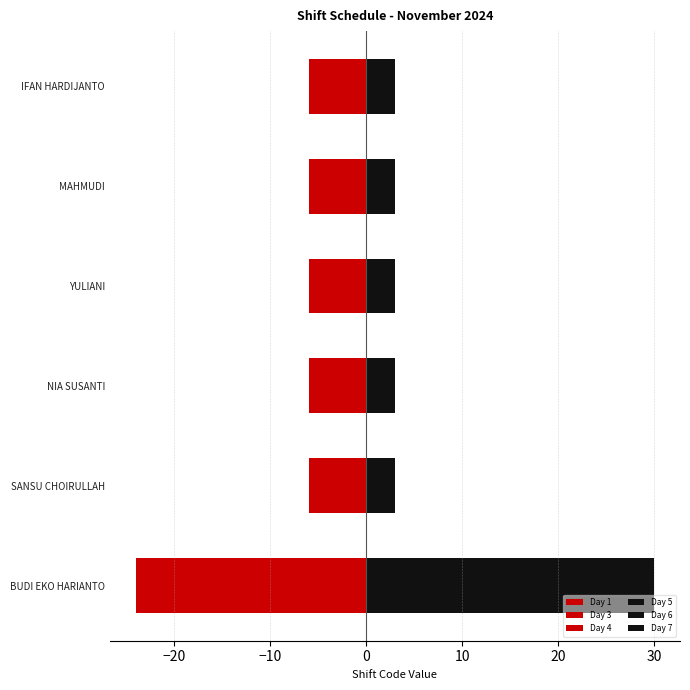

Is the value of Day 1 at IFAN HARDIJANTO greater than the value of Day 5 at YULIANI?

No